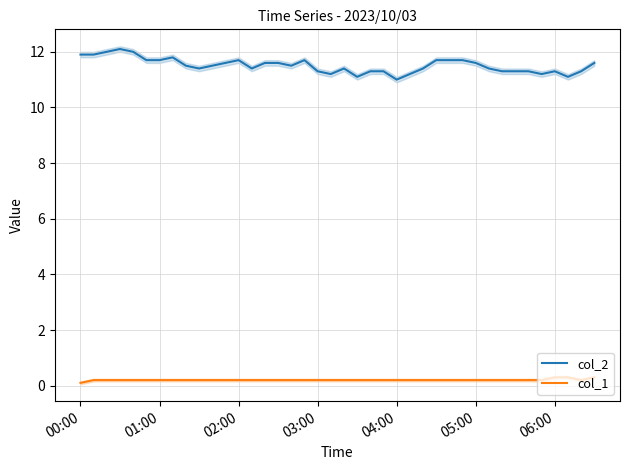

What are all the series names shown in the legend?

col_2, col_1